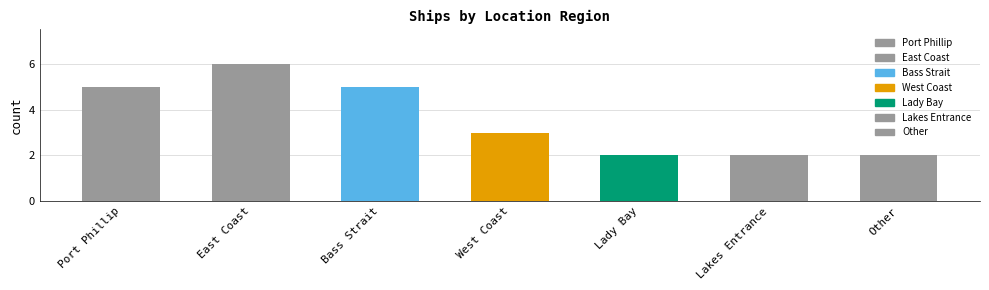

What is the value of the 5th bar from the left?

2